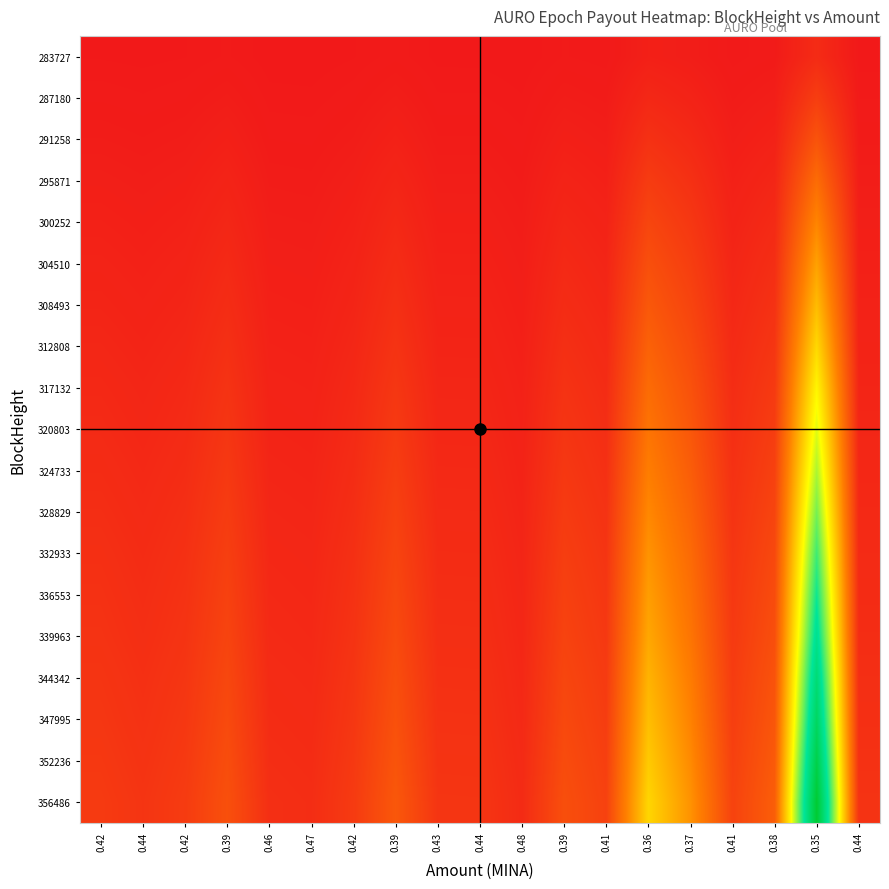

Which category has the highest value across all series?

0.35